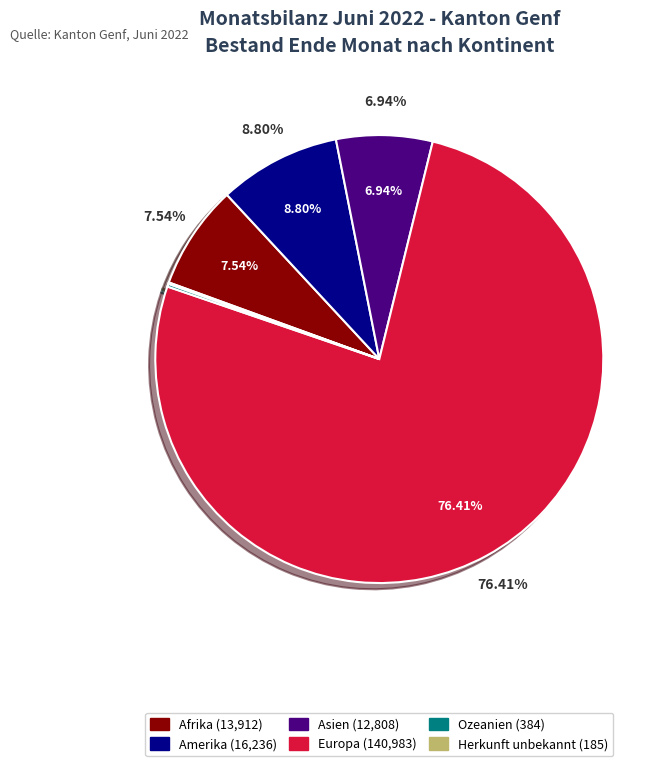

Which has a higher value, Ozeanien or Amerika?

Amerika